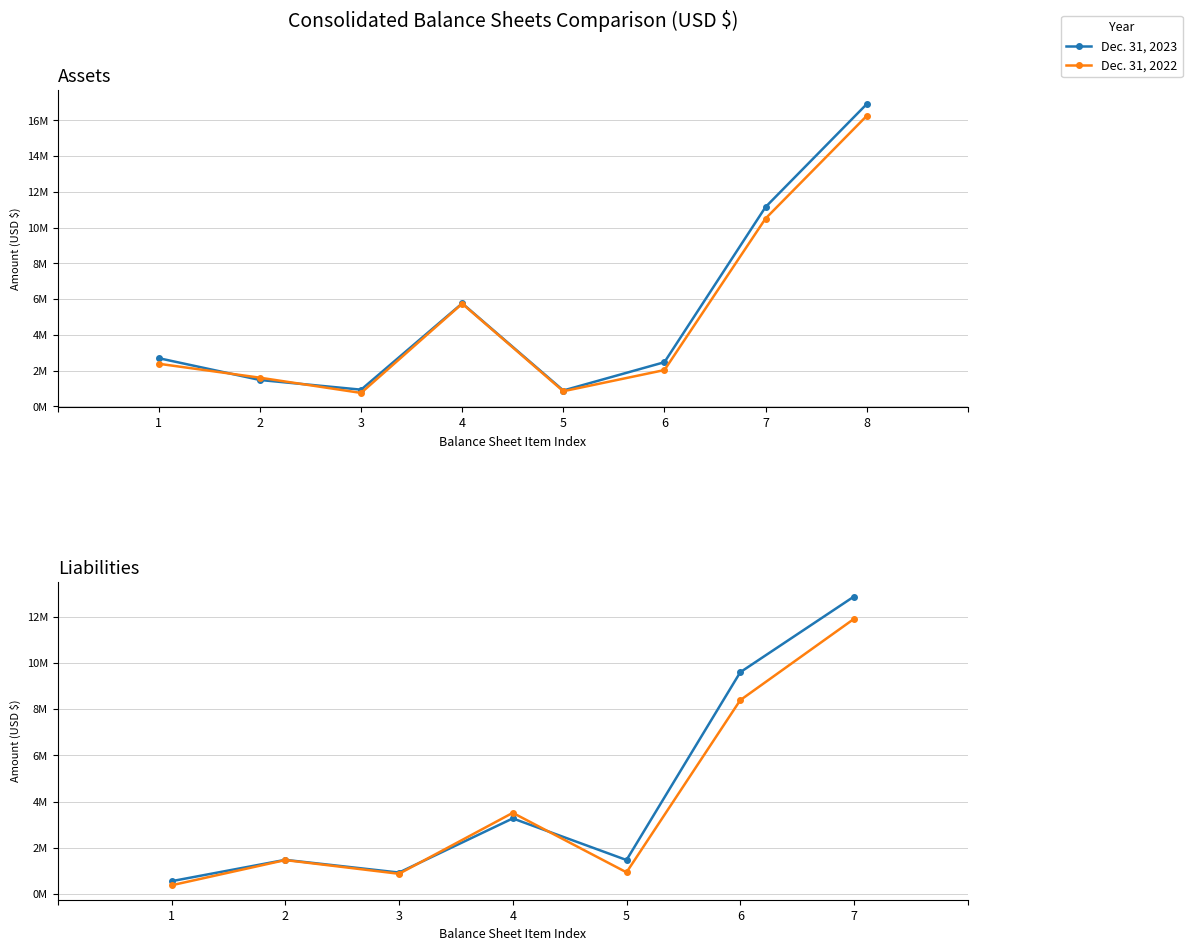

Where does the Dec. 31, 2022 series first go above 1472504?

4